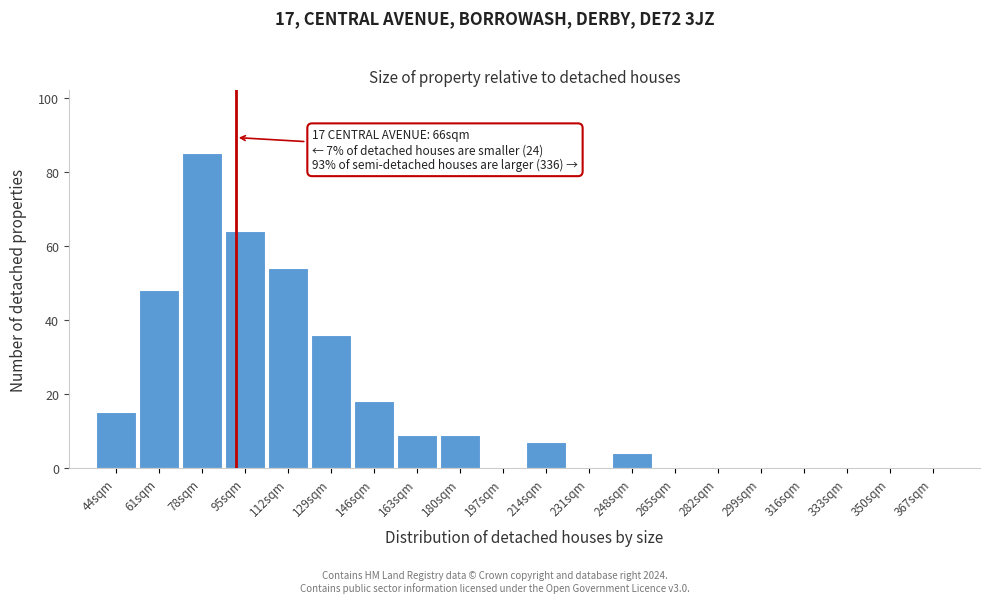

Reading left to right, what are all the values shown in this chart?

44sqm=15	61sqm=48	78sqm=85	95sqm=64	112sqm=54	129sqm=36	146sqm=18	163sqm=9	180sqm=9	197sqm=0	214sqm=7	231sqm=0	248sqm=4	265sqm=0	282sqm=0	299sqm=0	316sqm=0	333sqm=0	350sqm=0	367sqm=0